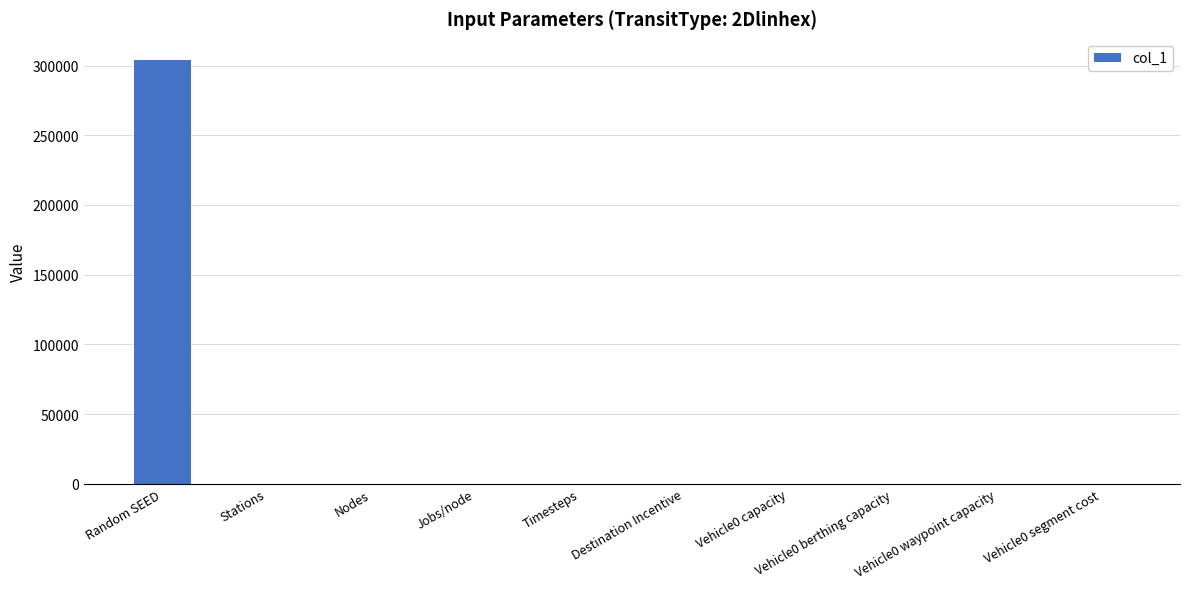

What value does the data have at Random SEED?

303952.0